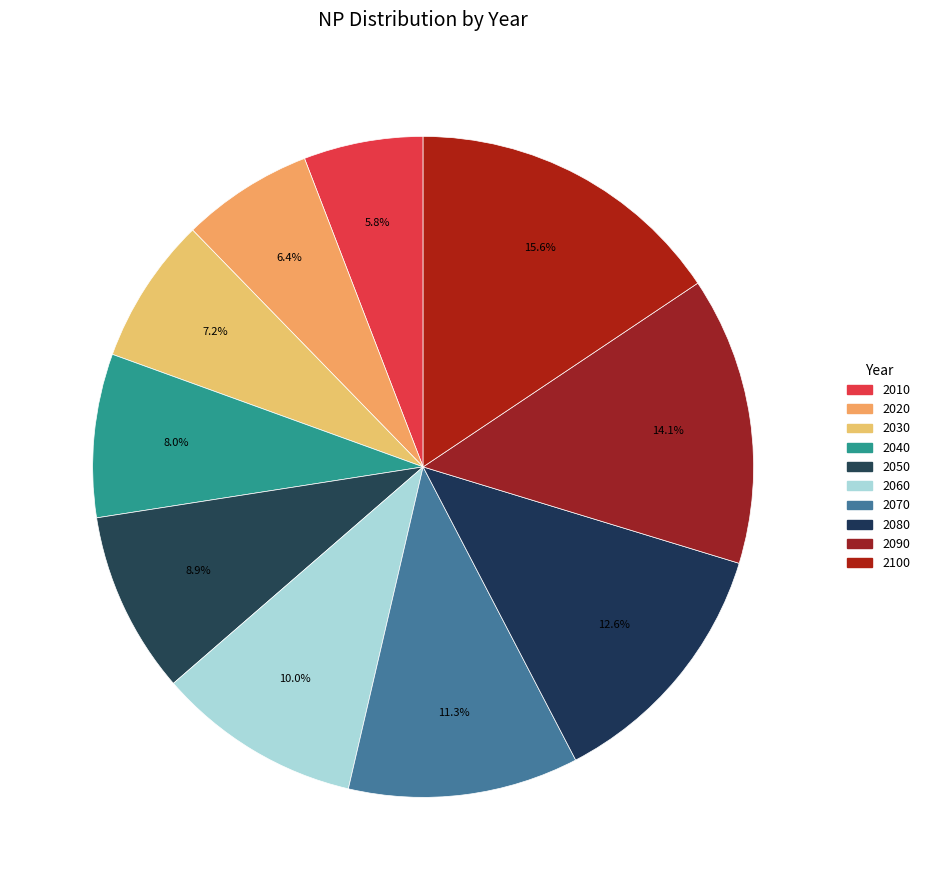

Between 2020 and 2010, which is larger?

2020